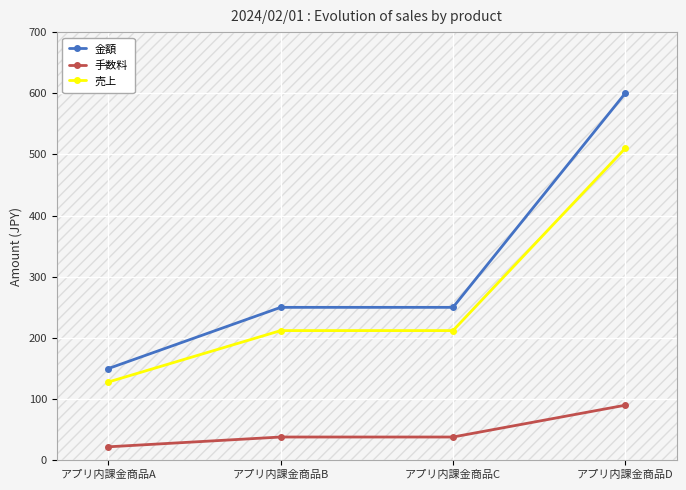

Reading right to left, what are all the values shown in this chart?

金額: 600	250	250	150
手数料: 90	38	38	22
売上: 510	212	212	128